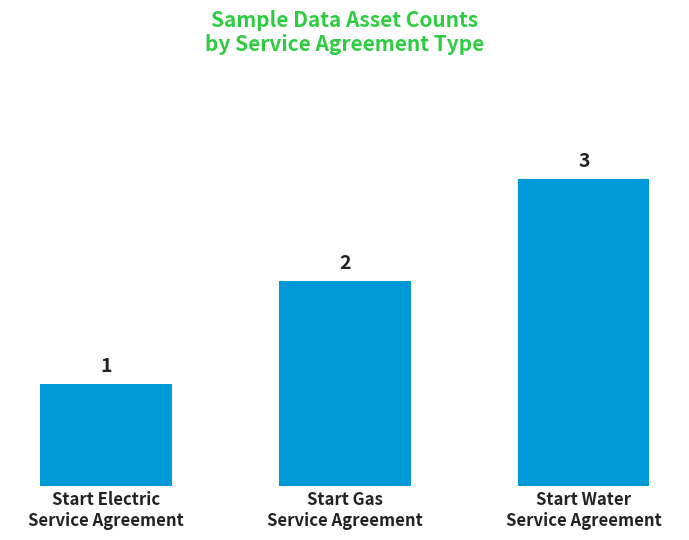

Count the number of data series in this chart.

1